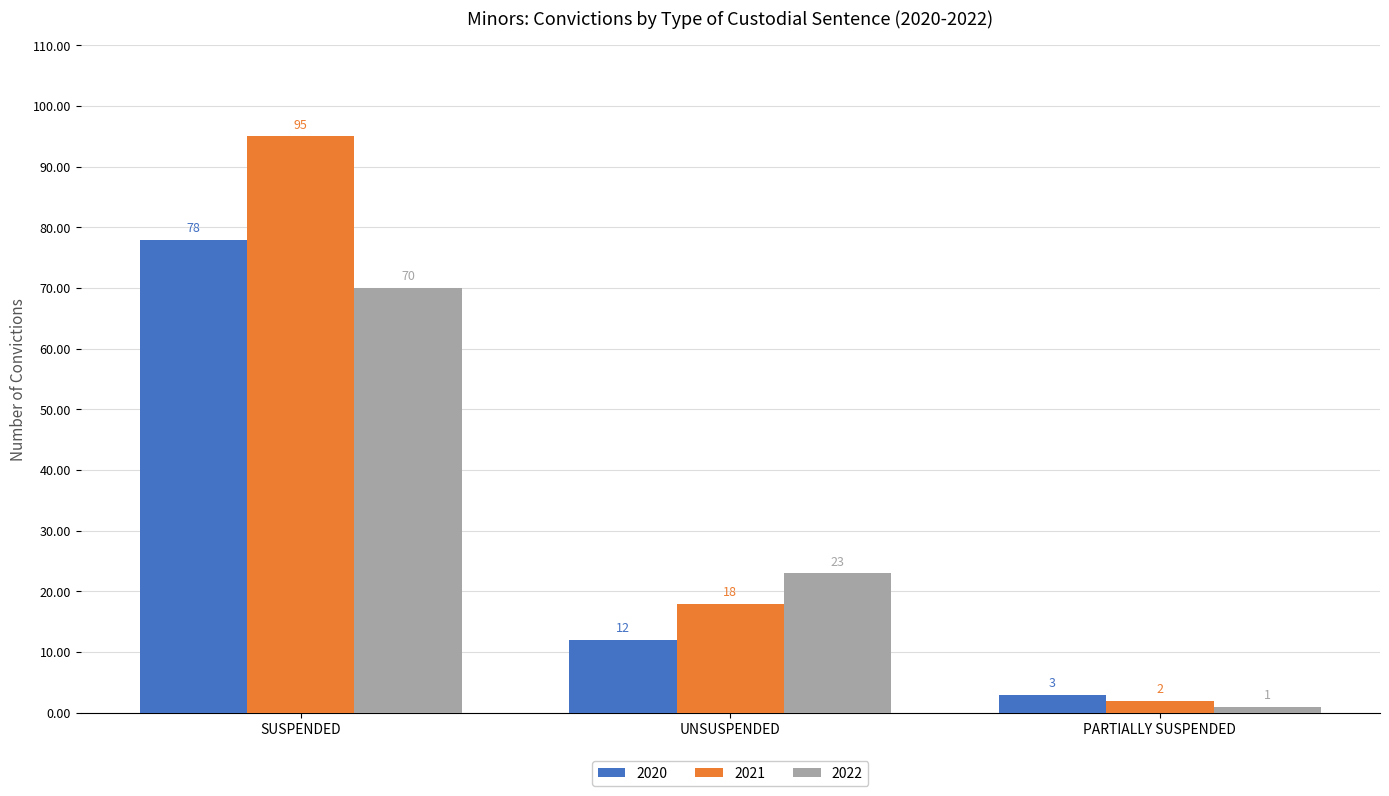

At which category is the sum across all series the highest?

SUSPENDED